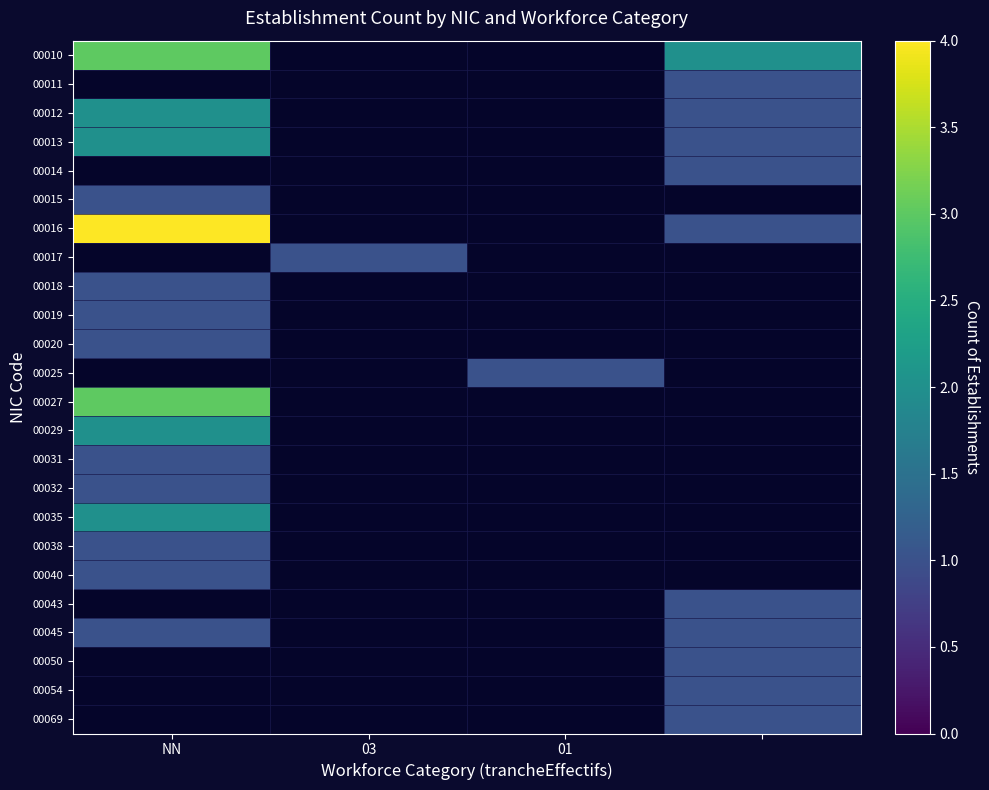

Which series has the largest range (max minus min)?

00016